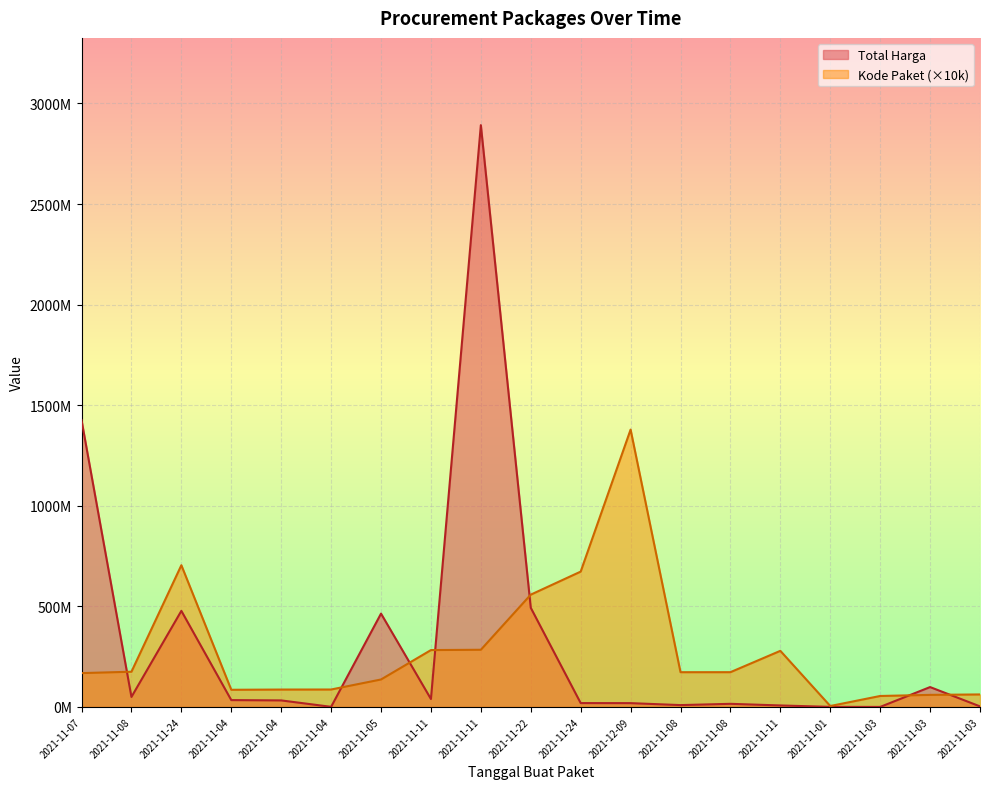

At which category does Total Harga reach its first local valley?

2021-11-08